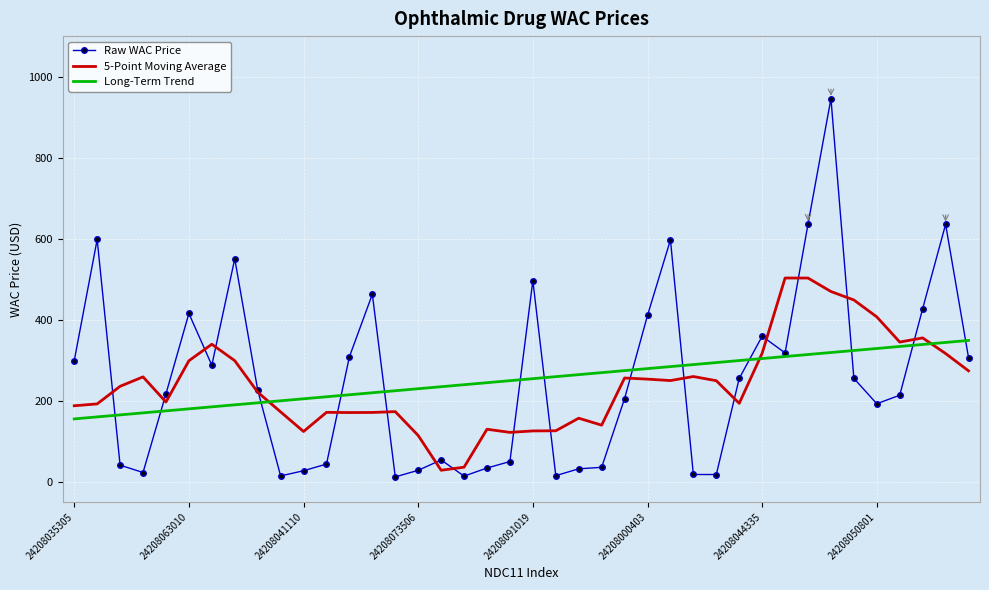

Rank the series by their maximum value, from lowest to highest.

Long-Term Trend, 5-Point Moving Average, Raw WAC Price